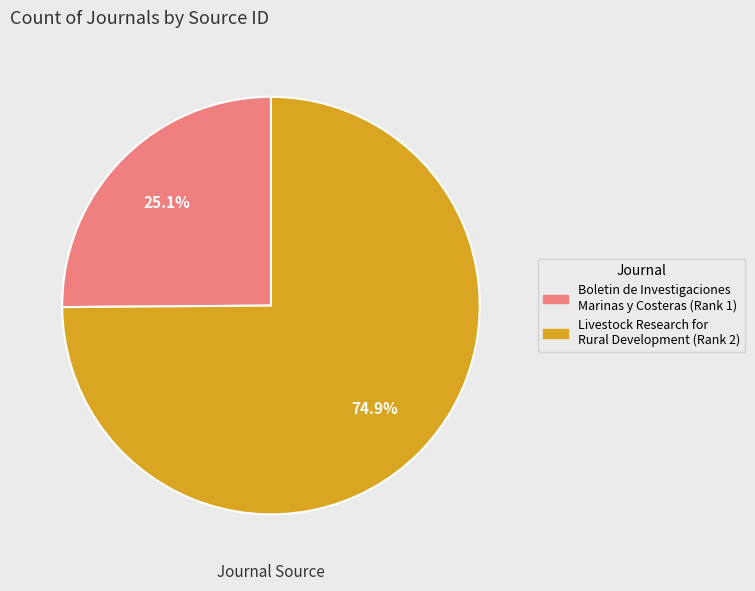

Between Livestock Research for Rural Development (Rank 2) and Boletin de Investigaciones Marinas y Costeras (Rank 1), which is larger?

Livestock Research for Rural Development (Rank 2)